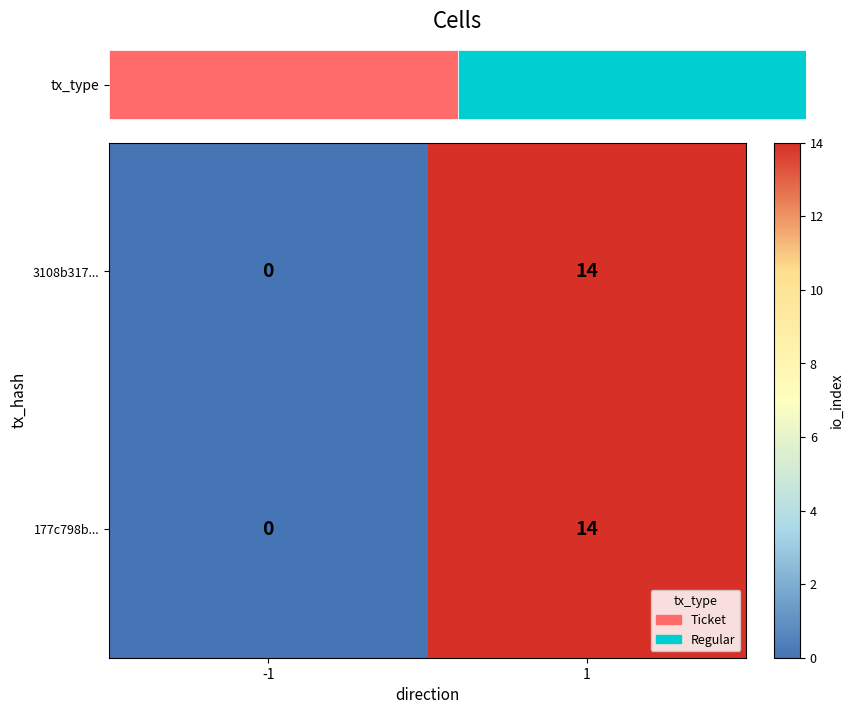

True or false: 177c798b... has a value of 0 at -1.

True